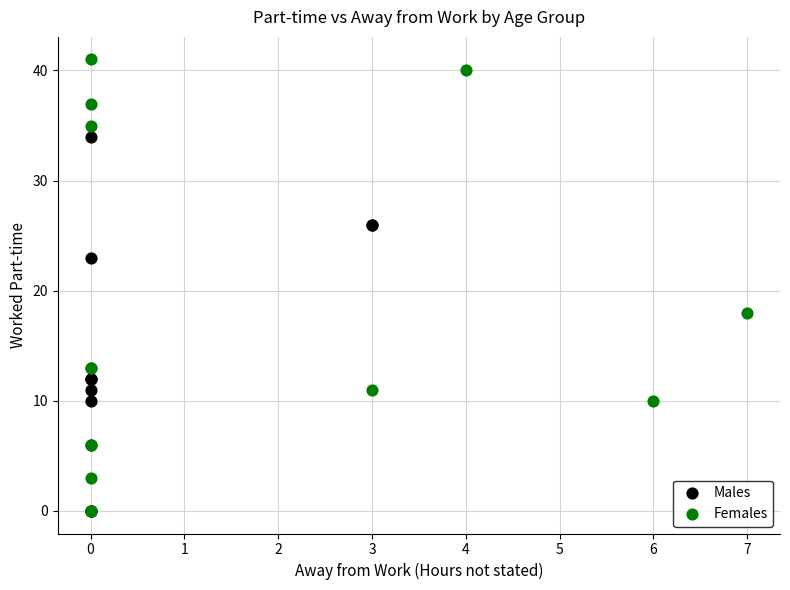

Which series reaches the maximum Y coordinate?

Females